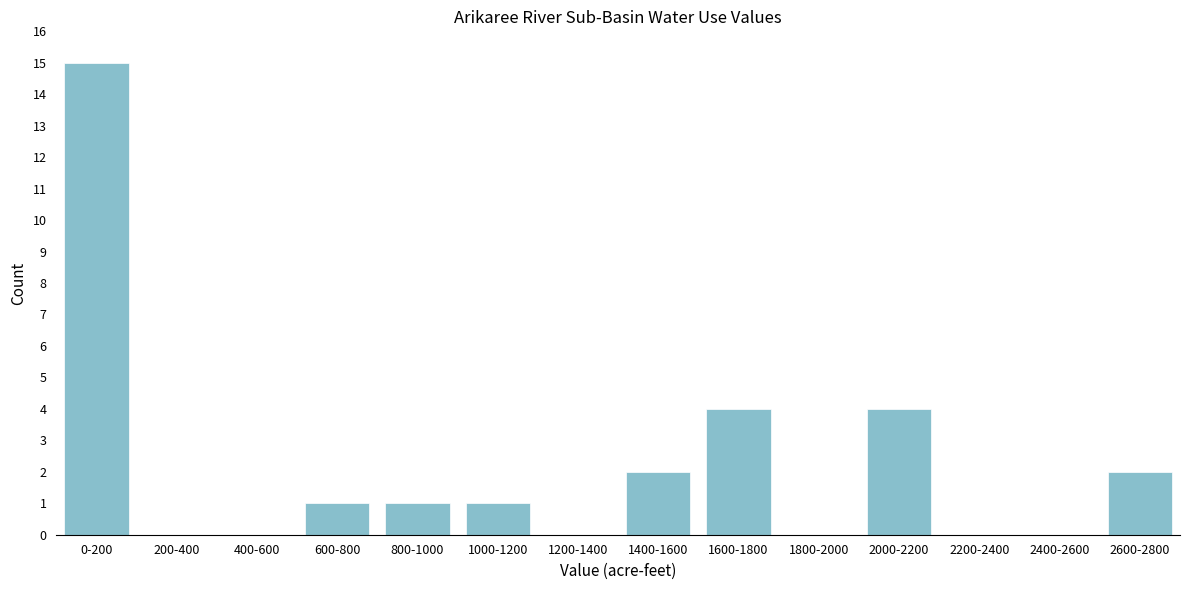

Reading left to right, list all the values displayed in this chart.

0-200=15	200-400=0	400-600=0	600-800=1	800-1000=1	1000-1200=1	1200-1400=0	1400-1600=2	1600-1800=4	1800-2000=0	2000-2200=4	2200-2400=0	2400-2600=0	2600-2800=2